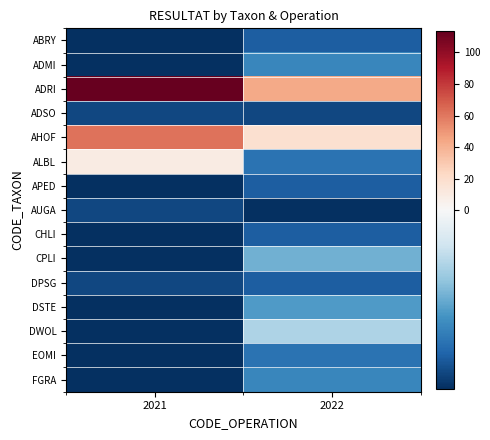

Count the number of categories in the chart.

2